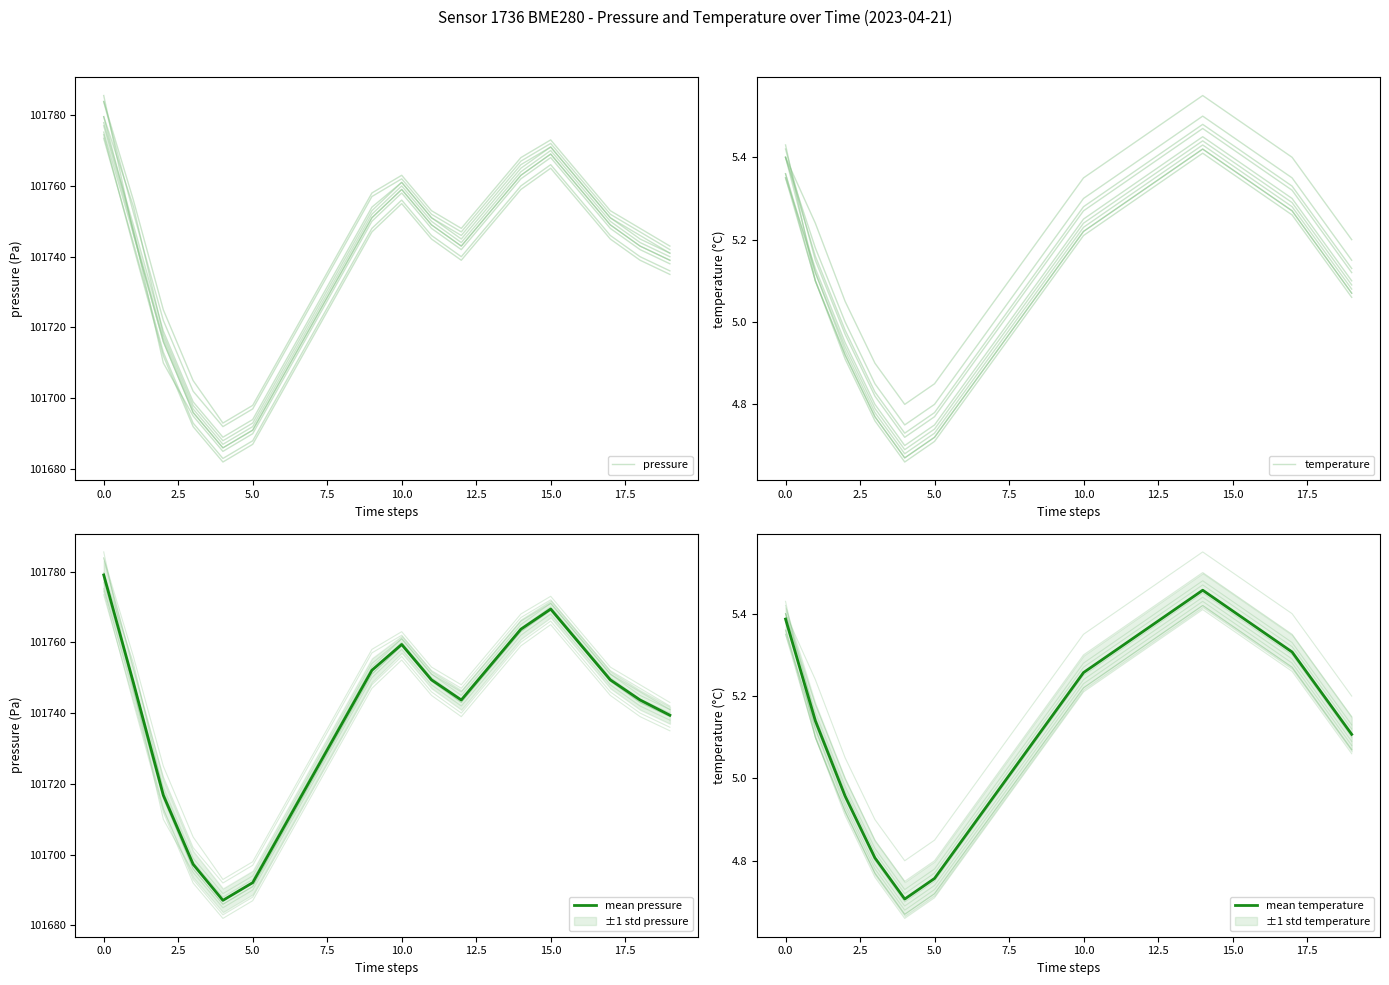

The value of mean pressure at 0.0 is 45652.7. True or false?

False